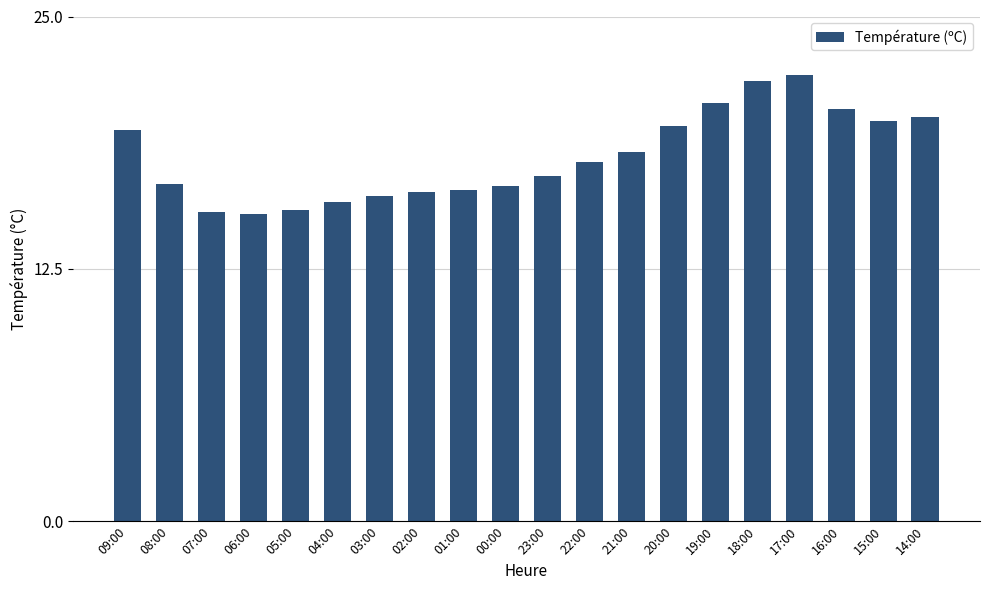

What is the sum of all values?

360.8